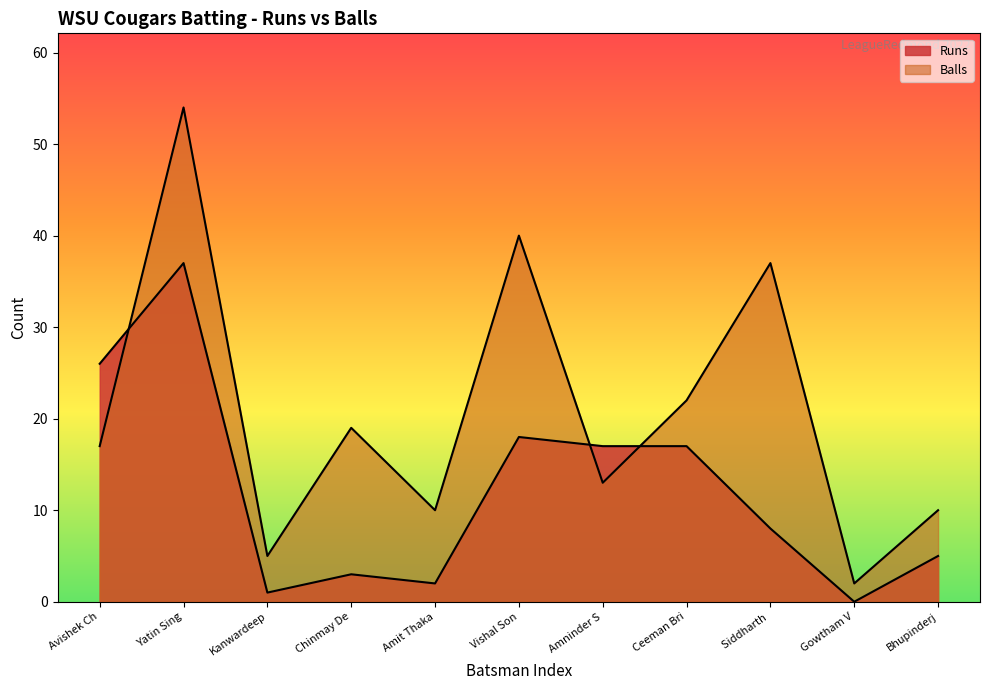

True or false: Balls has more than 2 interior local peaks.

True